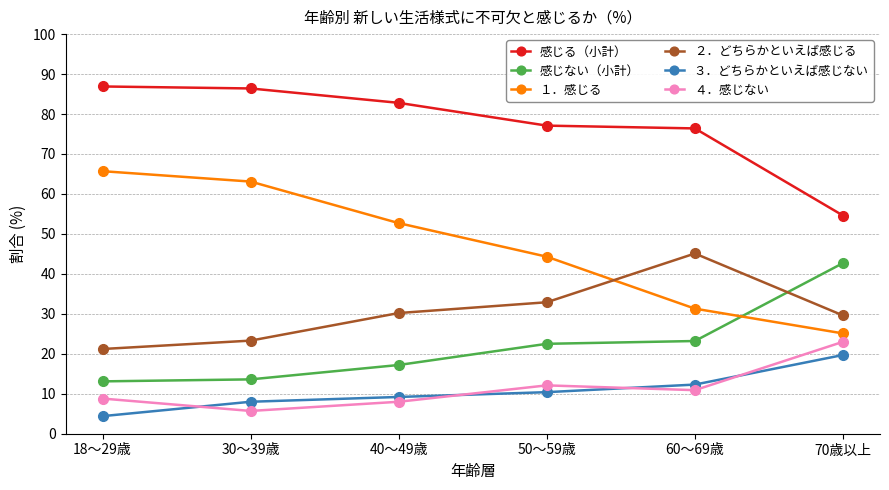

What is the greatest value displayed?

86.9